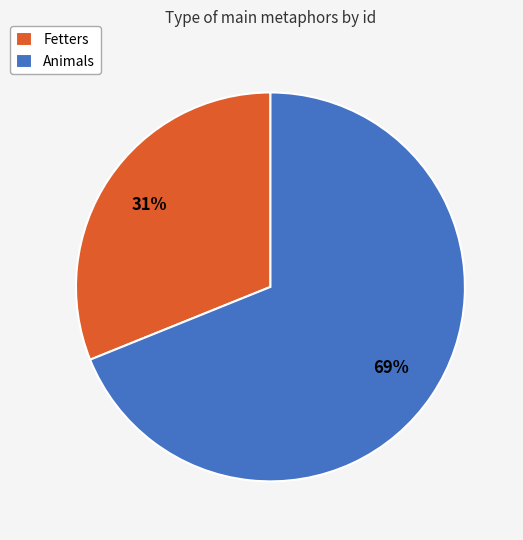

How many segments does this pie chart have?

2